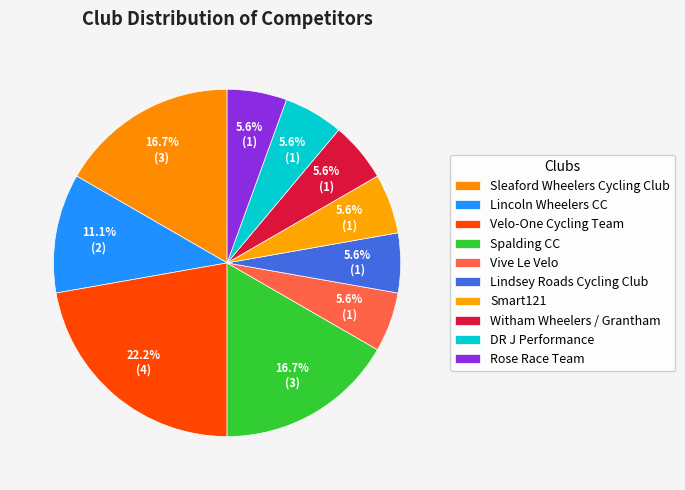

Which has a higher value, Smart121 or Lindsey Roads Cycling Club?

Smart121